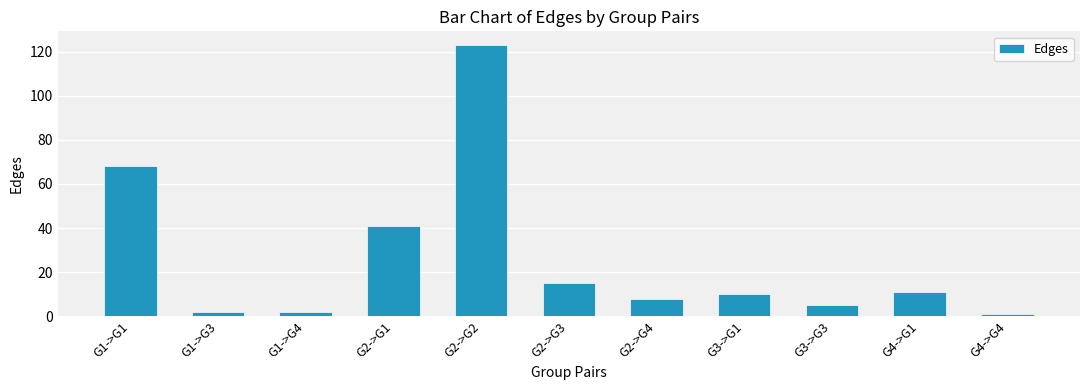

What is the average value?

26